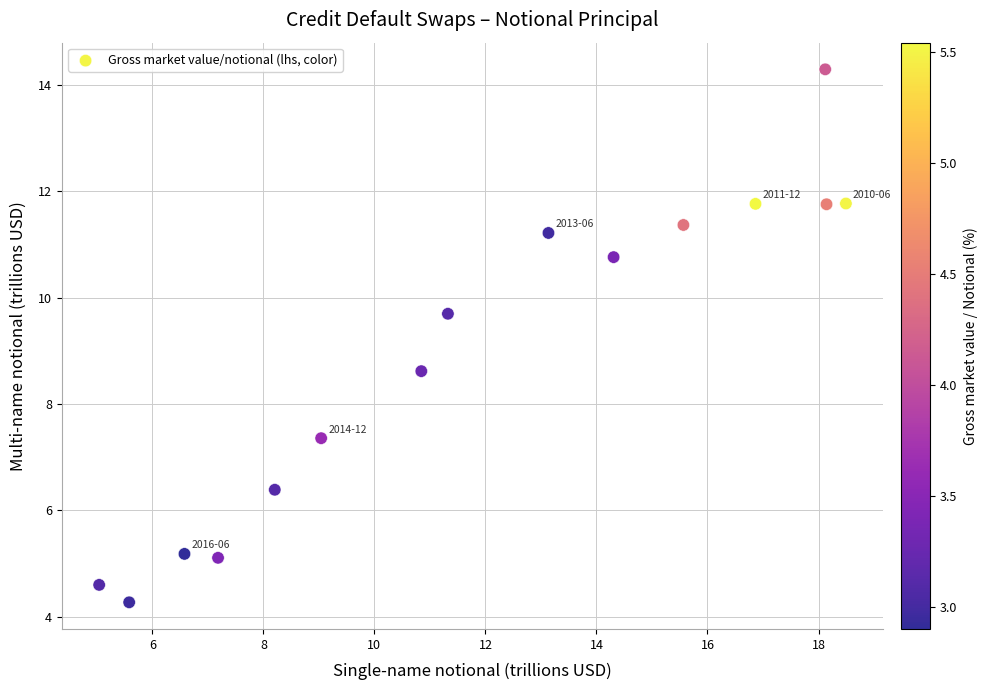

What is the range of Y values (max minus min)?

10.0